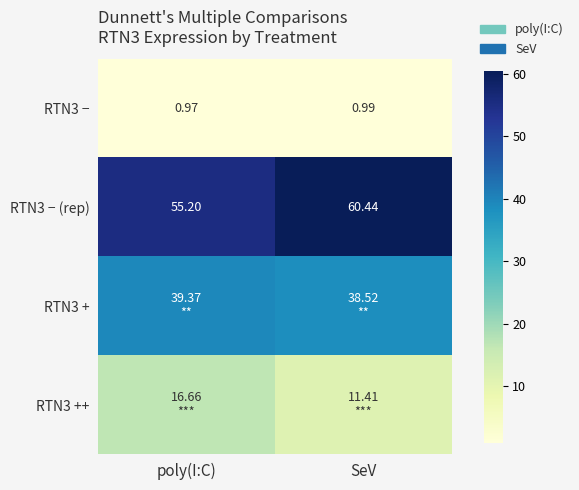

What is the difference between the highest and lowest values at poly(I:C)?

54.2